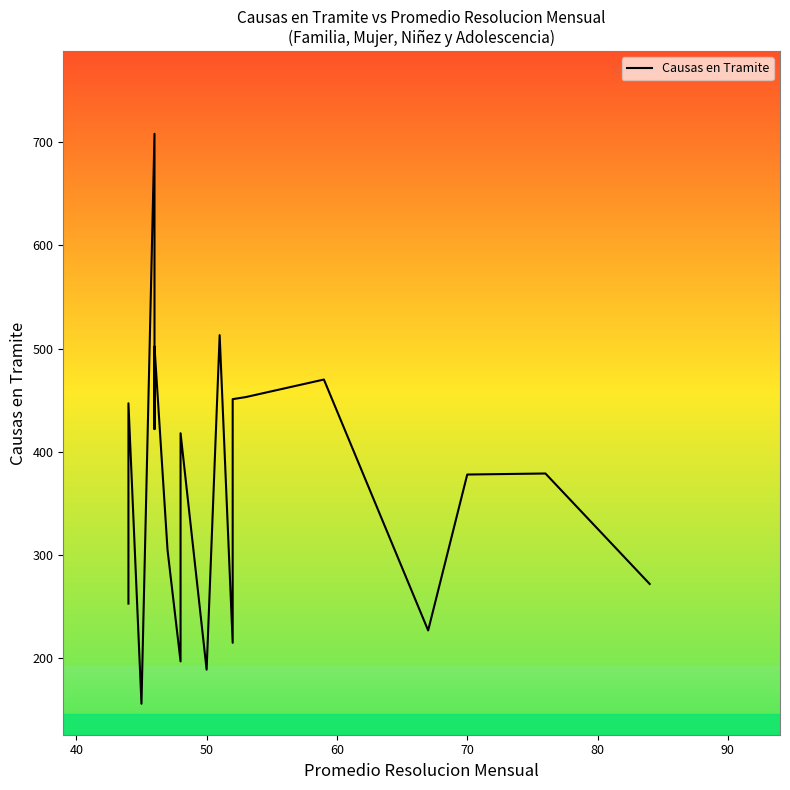

Does the chart have visible grid lines?

No